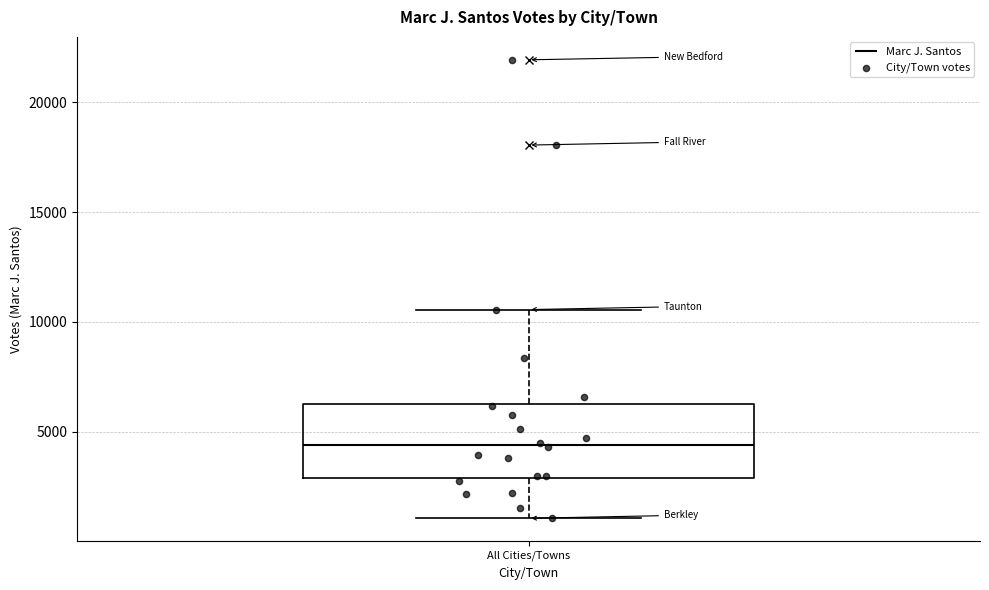

Where does the median line of the box for All Cities/Towns sit on the y-axis? The values are not printed on the chart, so give them approximately, as read against the axis.

4500